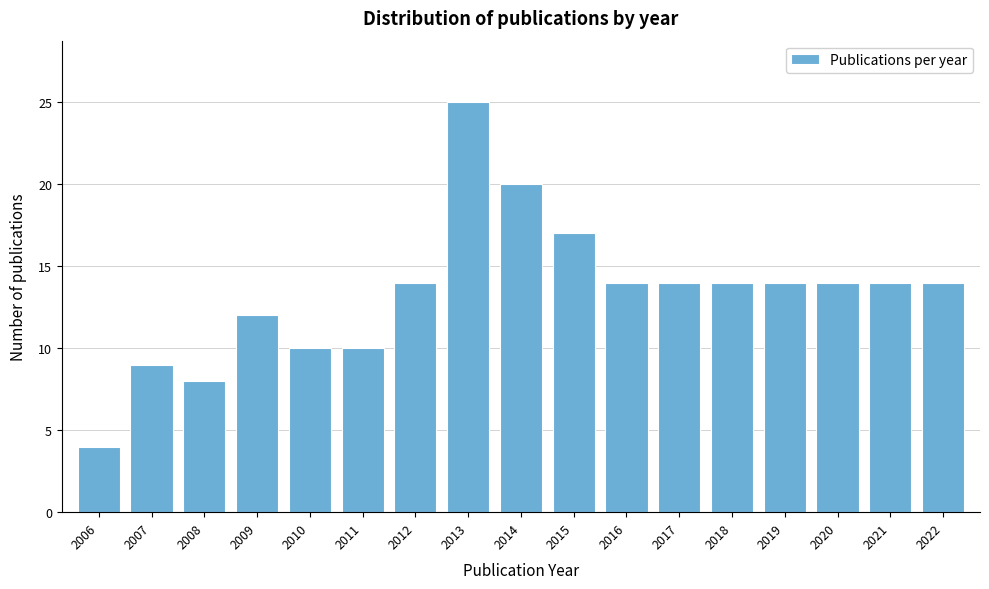

Reading left to right, what are all the values shown in this chart?

2006=4	2007=9	2008=8	2009=12	2010=10	2011=10	2012=14	2013=25	2014=20	2015=17	2016=14	2017=14	2018=14	2019=14	2020=14	2021=14	2022=14